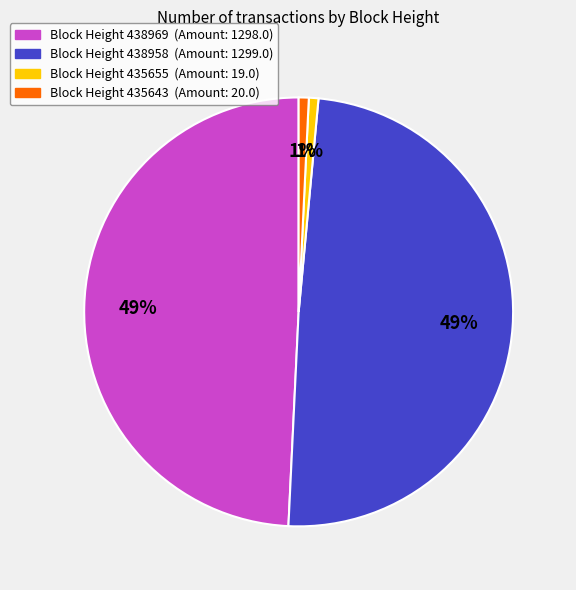

To the nearest percent, what is the average slice percentage?

25%